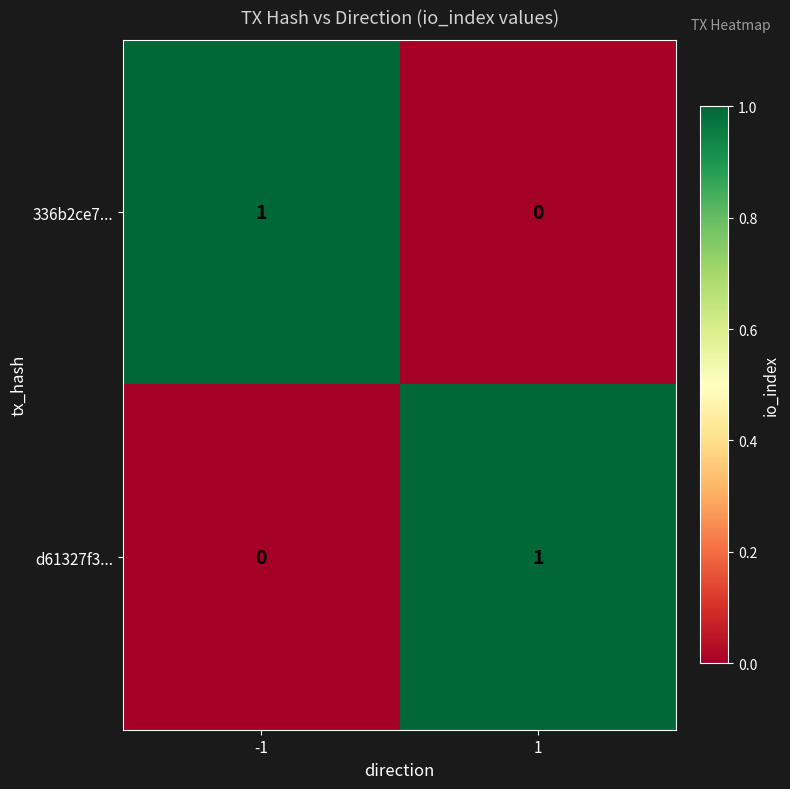

True or false: 336b2ce7... has a value of 0 at 1.

True